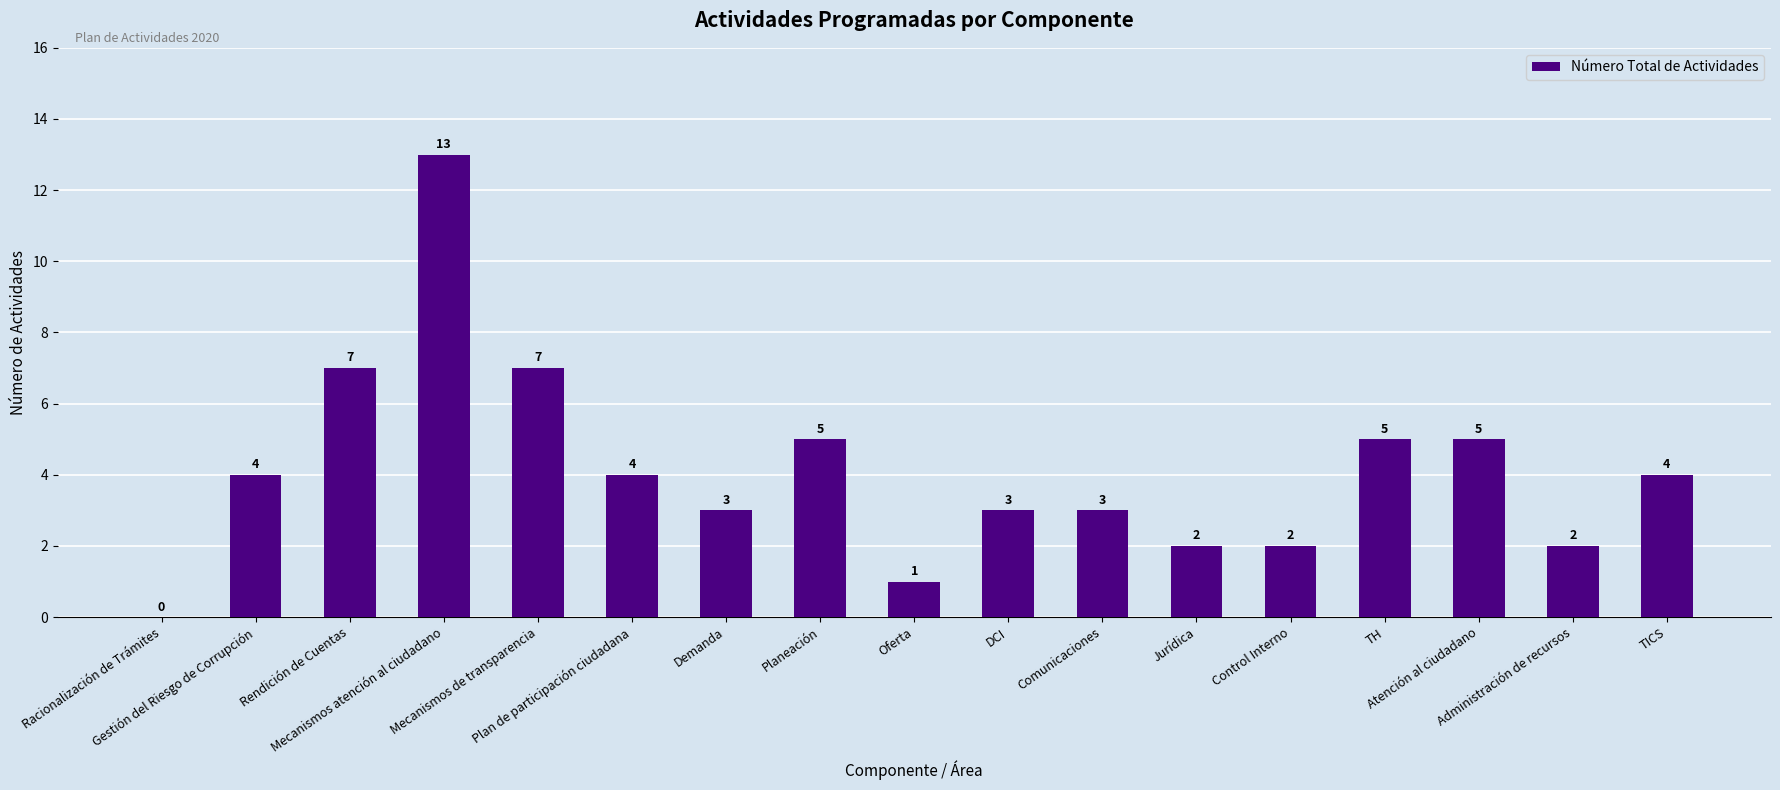

What is the sum of all values?

70